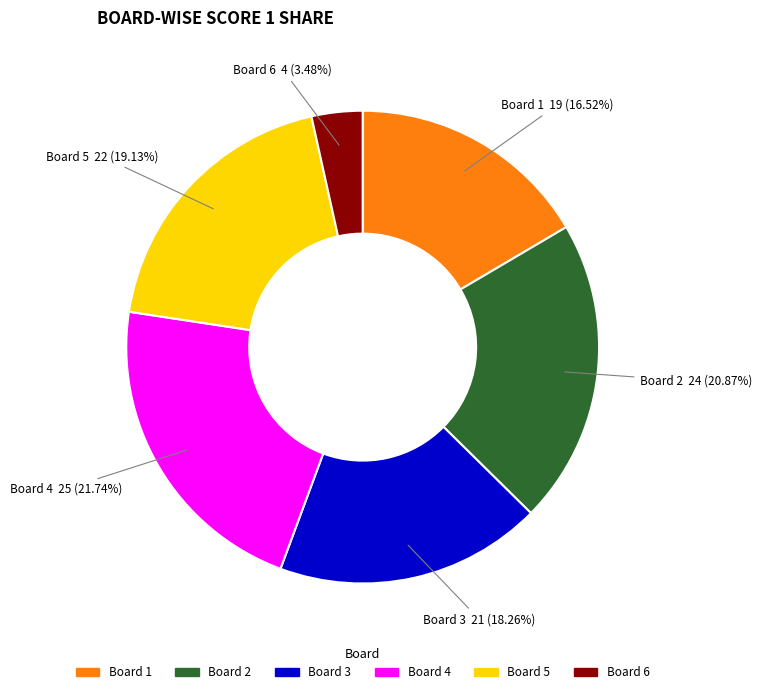

Do Board 2 and Board 4 together represent more than half of the pie?

No